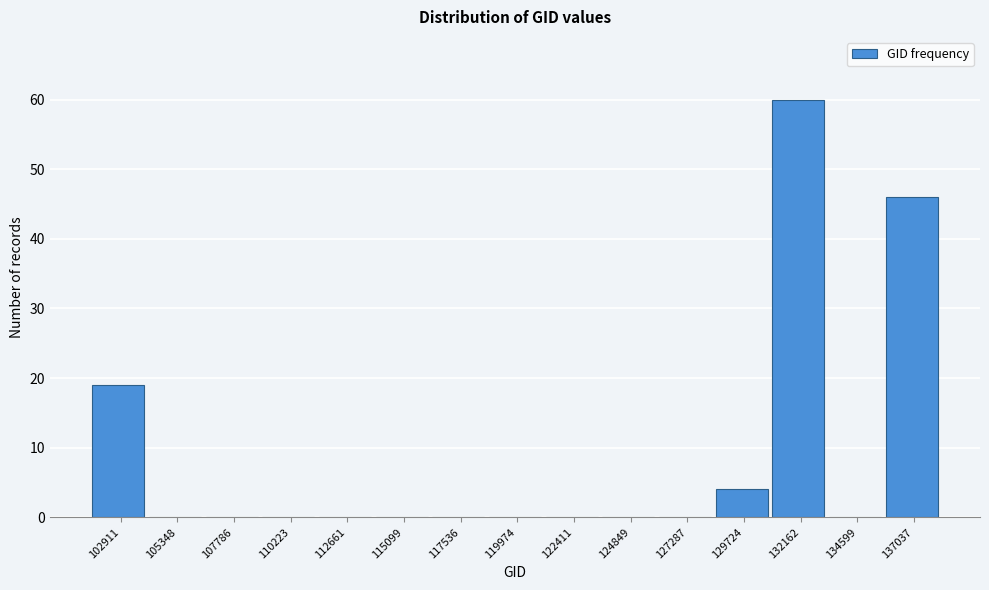

Reading left to right, extract all data points from this chart.

102911=19	105348=0	107786=0	110223=0	112661=0	115099=0	117536=0	119974=0	122411=0	124849=0	127287=0	129724=4	132162=60	134599=0	137037=46